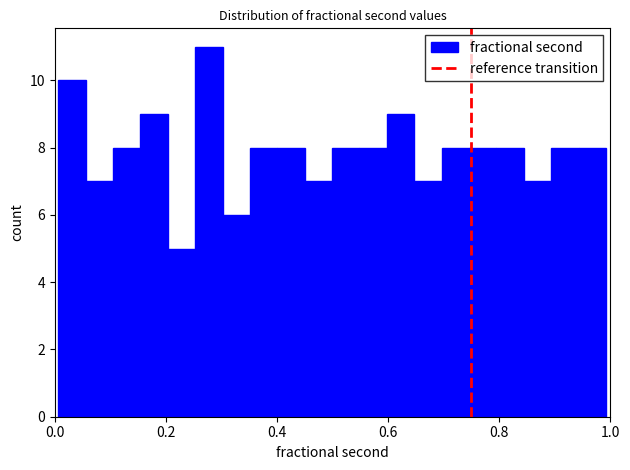

Around what value on the x-axis is the tallest bar? Give the approximate position of its centre, as read against the axis.

0.28